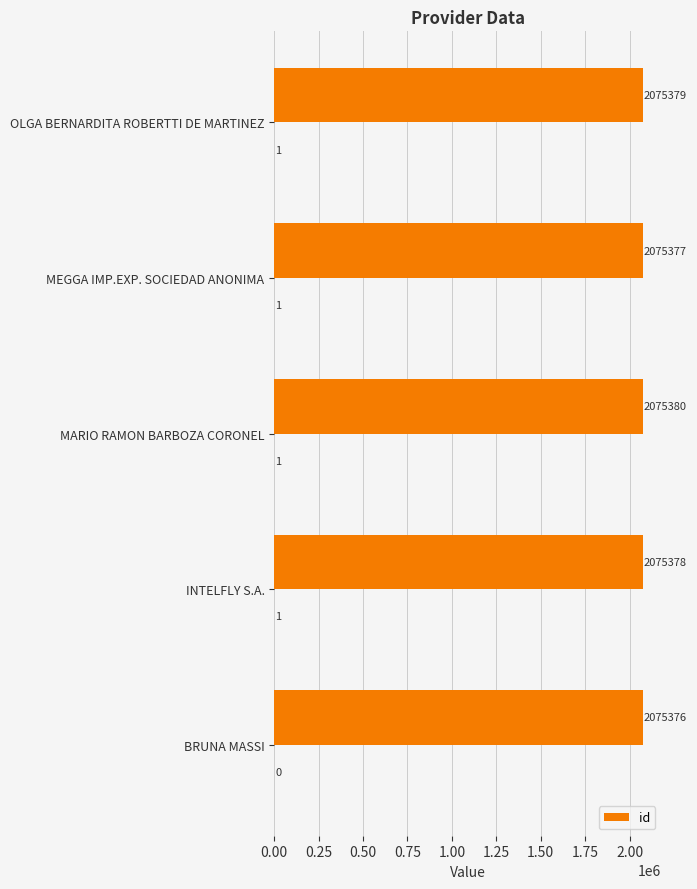

What is the maximum value shown in the chart?

2075380